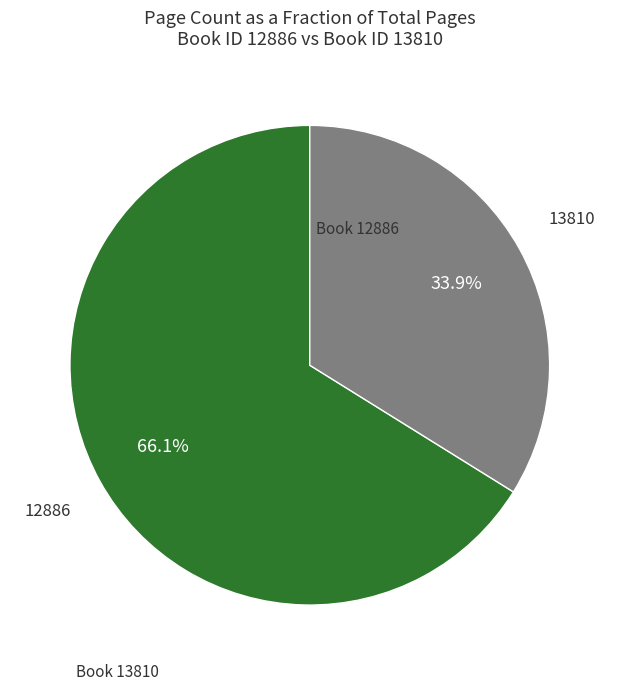

Is there any slice that represents more than half of the pie?

Yes